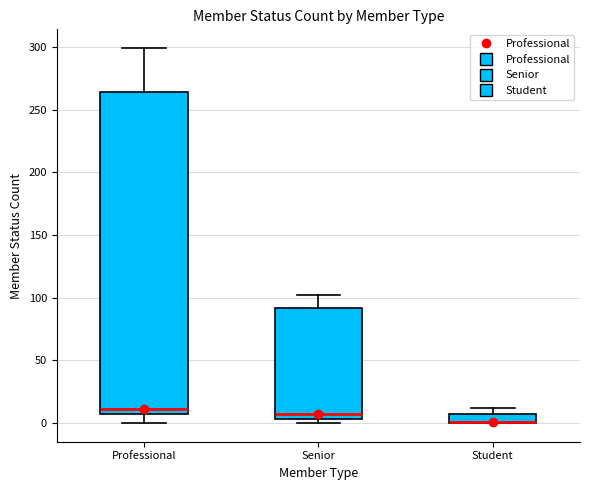

Which box is the tallest, from its lower edge to its upper edge?

Professional